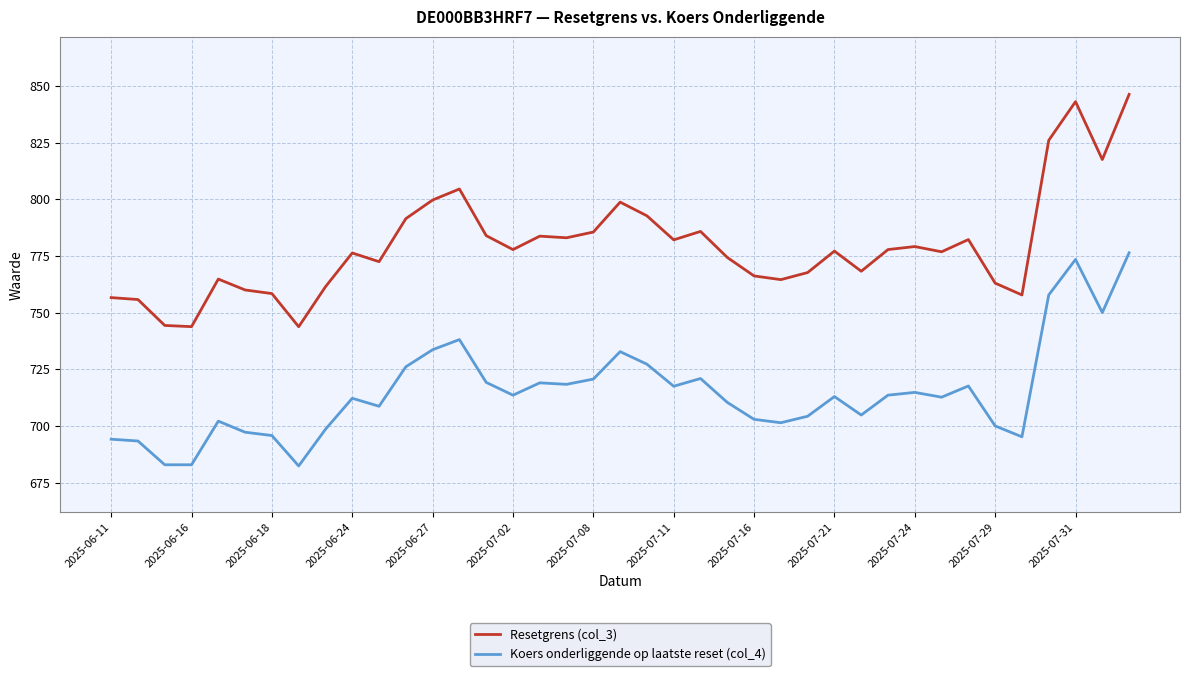

True or false: Resetgrens (col_3) and Koers onderliggende op laatste reset (col_4) intersect in this chart.

False